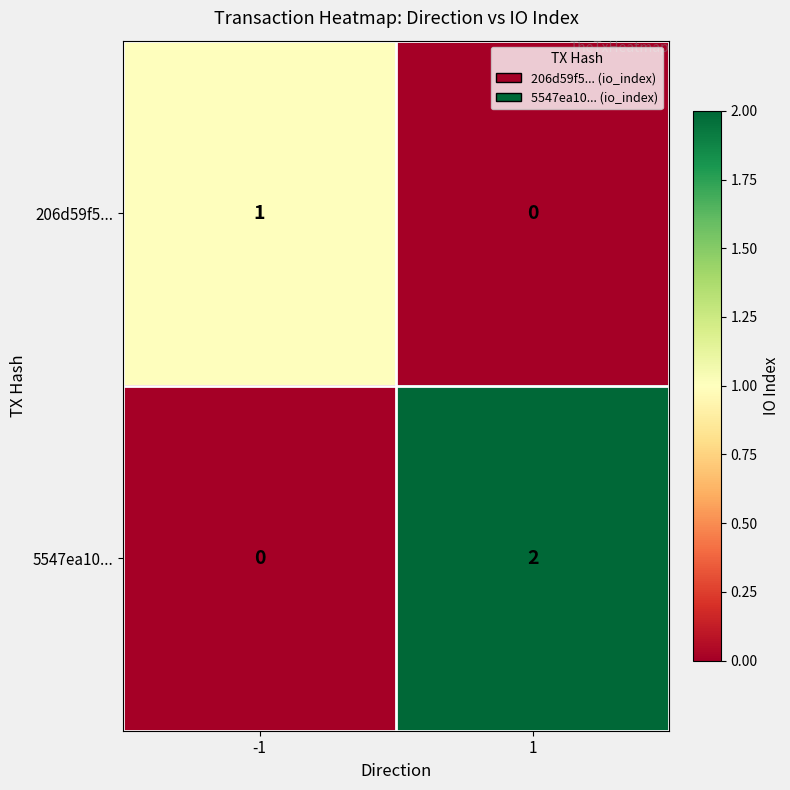

Reading left to right, extract all data points from this chart.

206d59f5...: 1	0
5547ea10...: 0	2